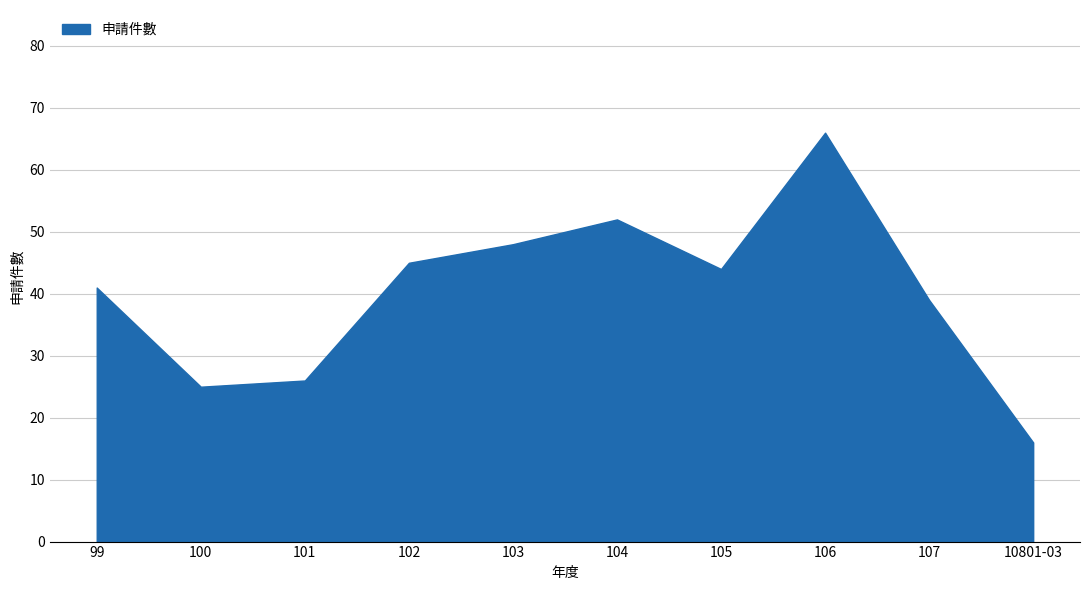

At which category does the chart reach its peak across all series?

106